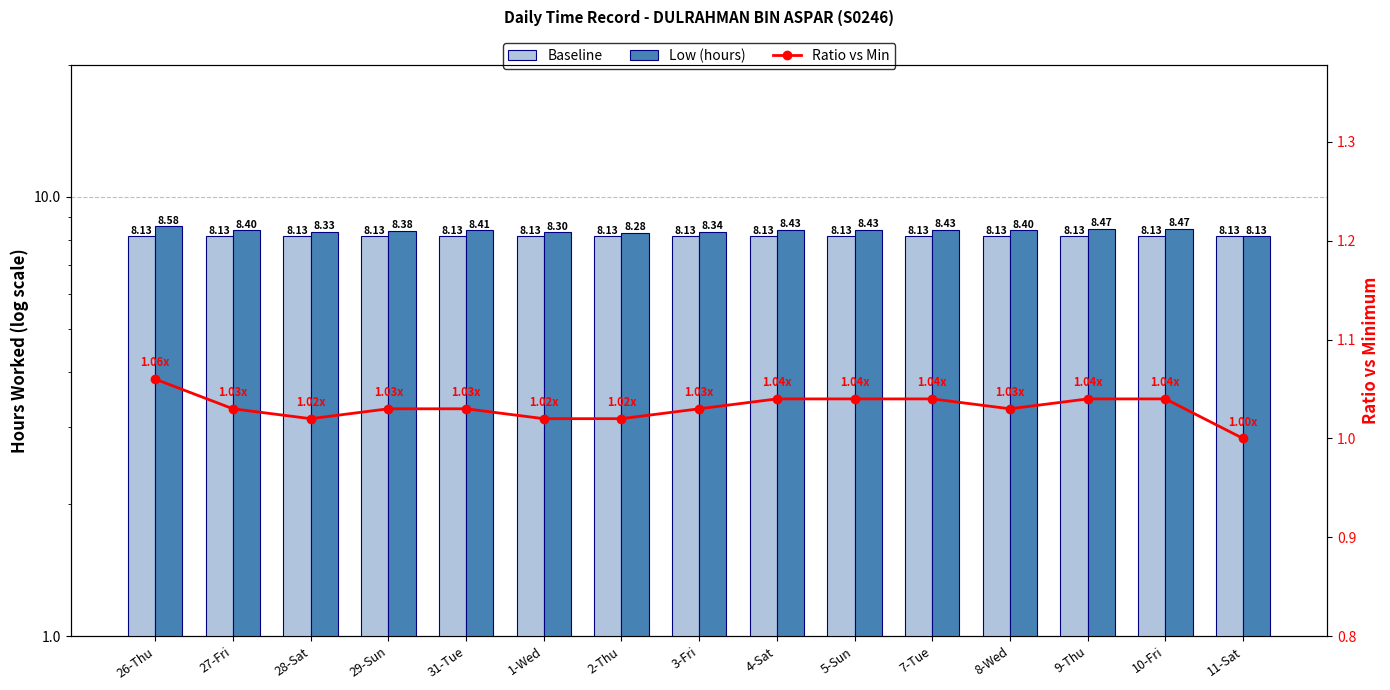

The Baseline series shows 5.0 at 11-Sat. True or false?

False